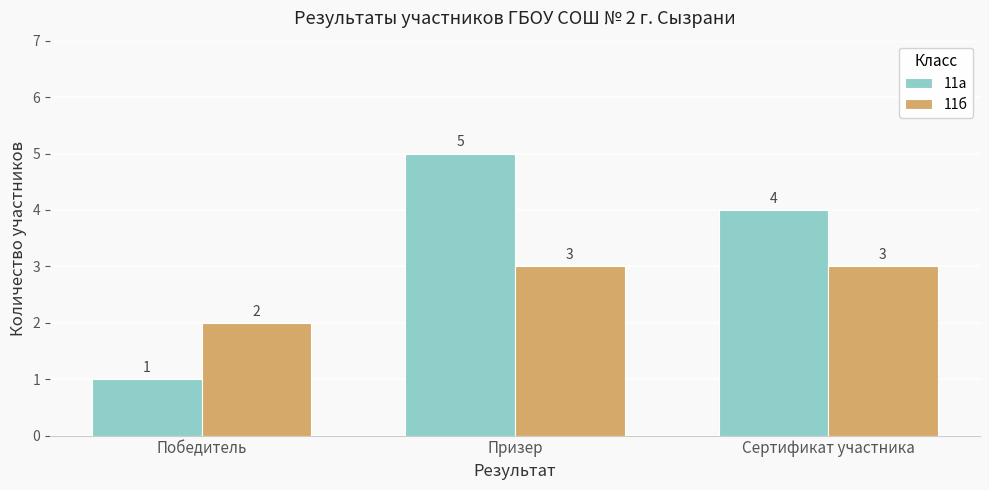

What is the sum of the 11а values at Победитель and Сертификат участника?

5